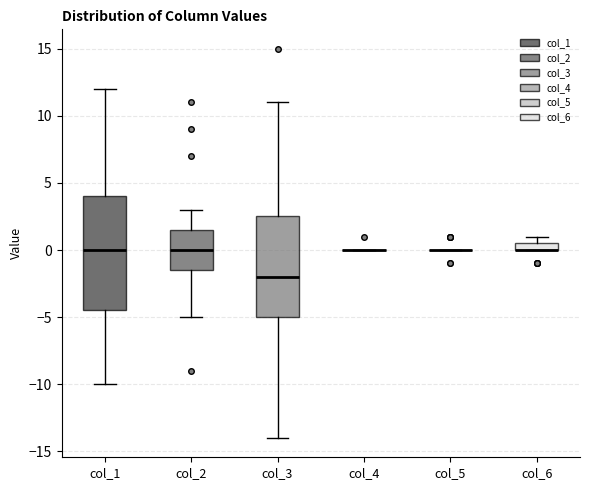

Where is the upper edge of the box for col_6 on the y-axis? The values are not printed on the chart, so give them approximately, as read against the axis.

0.5